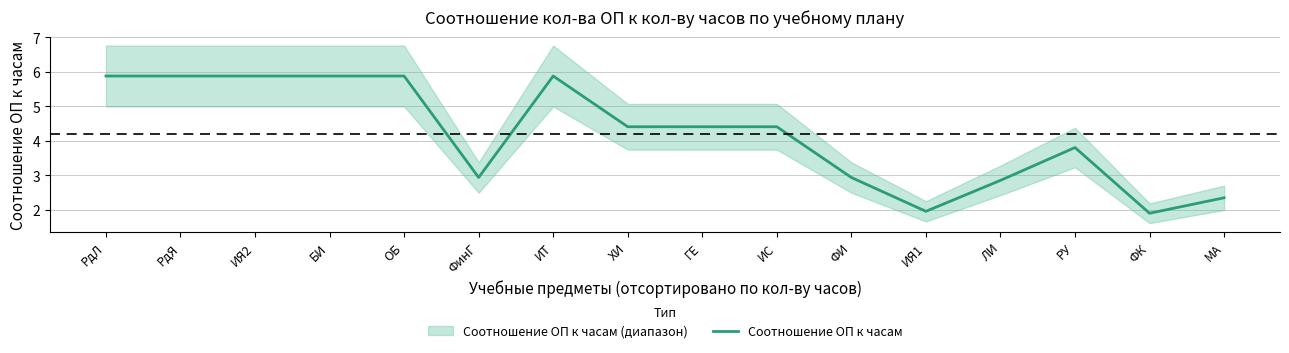

What position from the right is ГЕ?

8